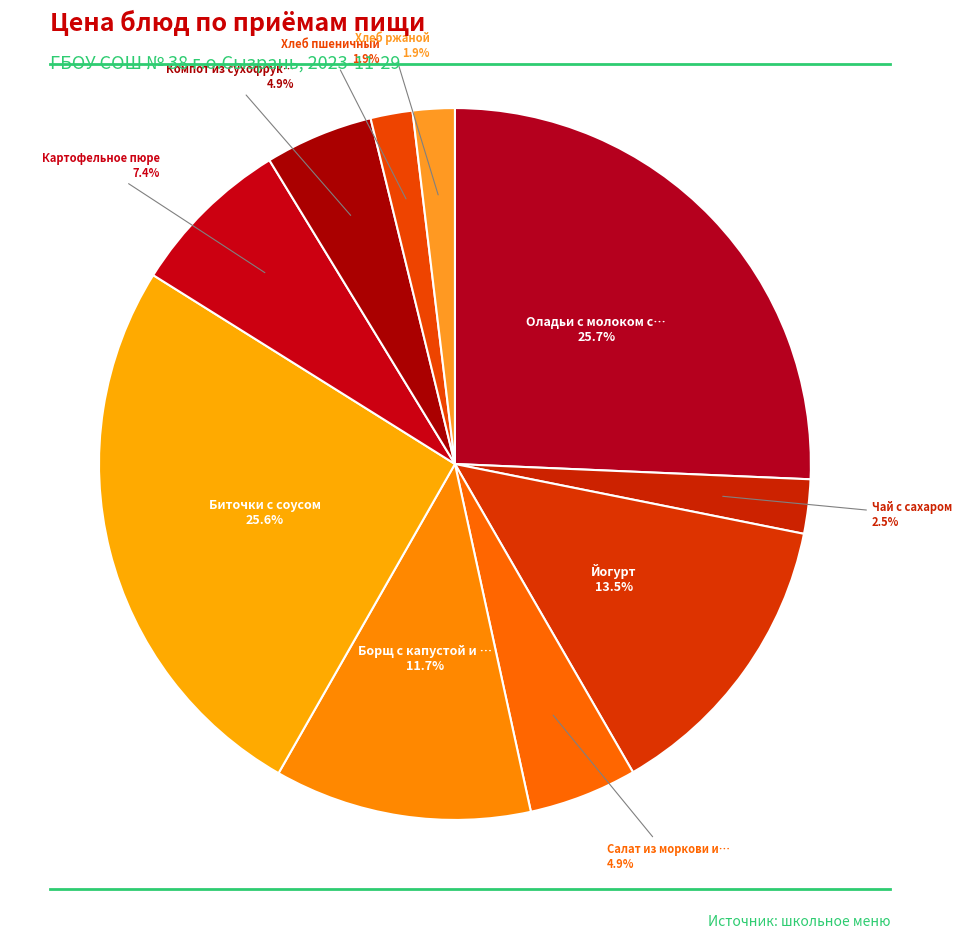

How many segments does this pie chart have?

10